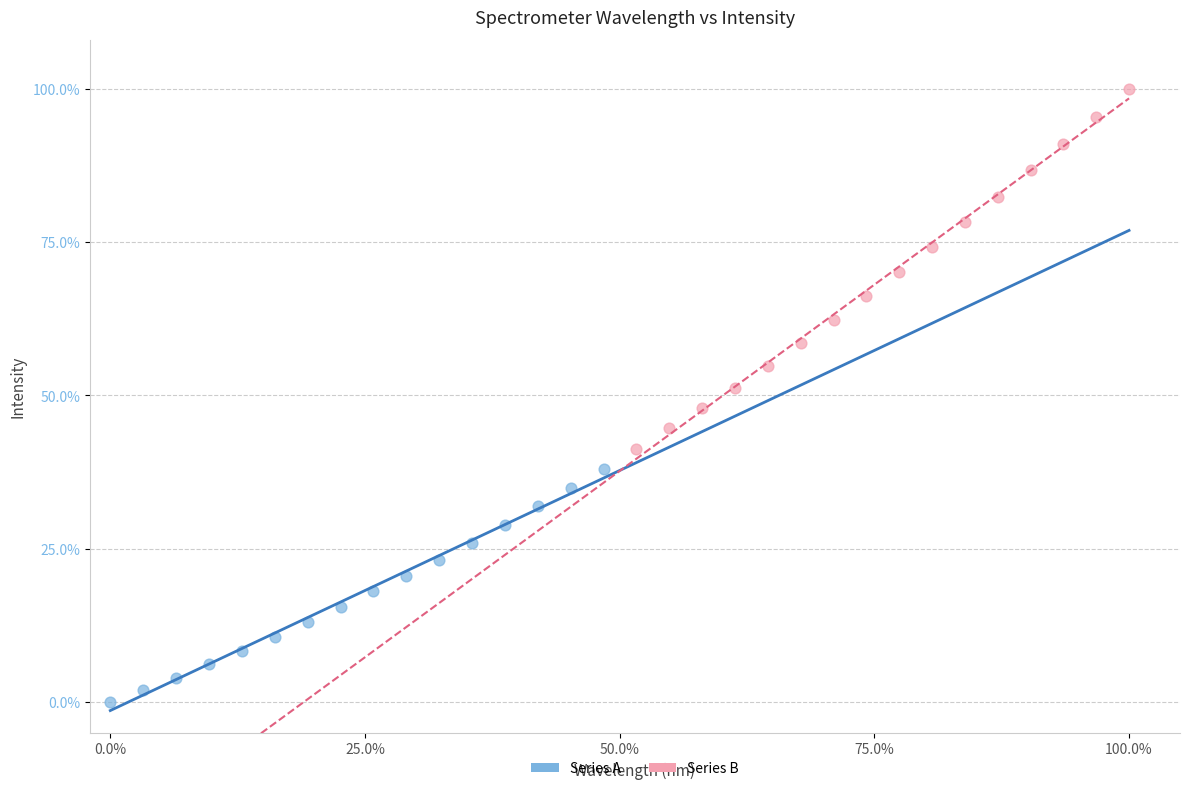

Which series reaches the minimum Y coordinate?

Series A